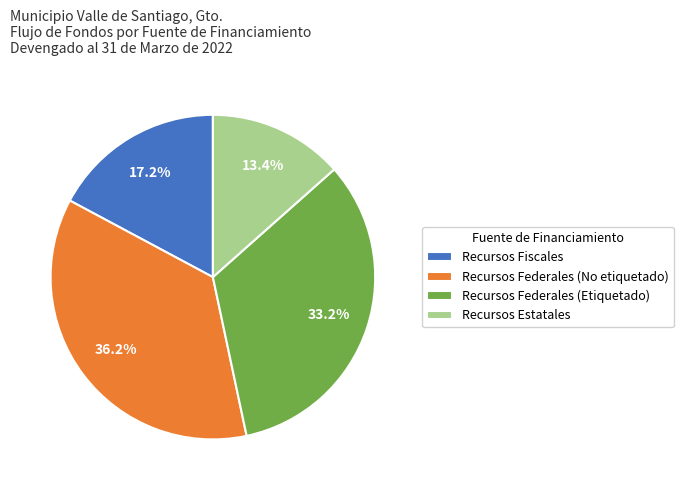

Rank the categories by value from highest to lowest.

Recursos Federales (No etiquetado), Recursos Federales (Etiquetado), Recursos Fiscales, Recursos Estatales